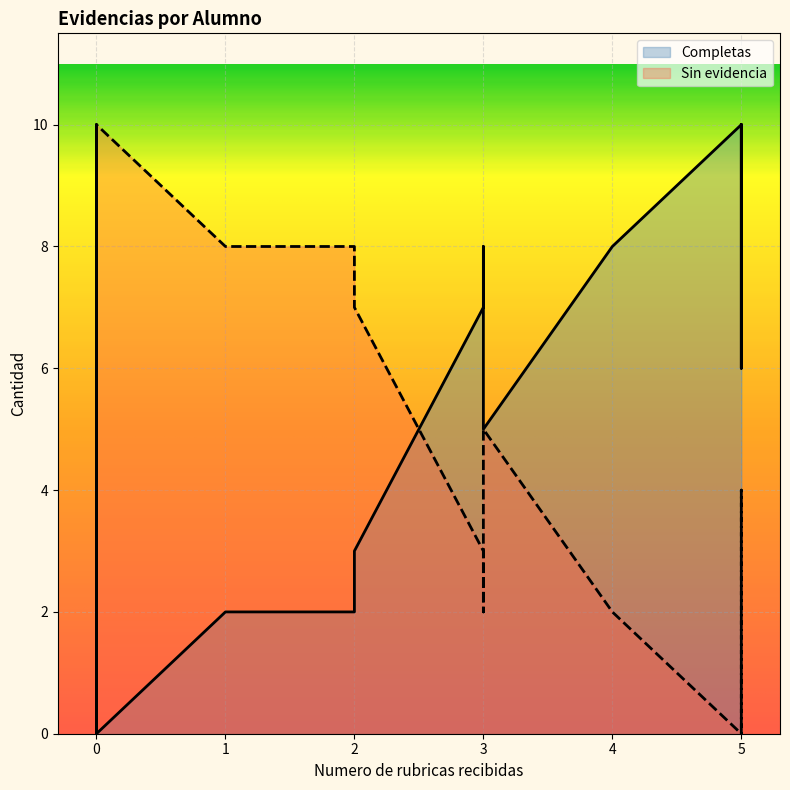

How many data points in Completas are less than 5?

13